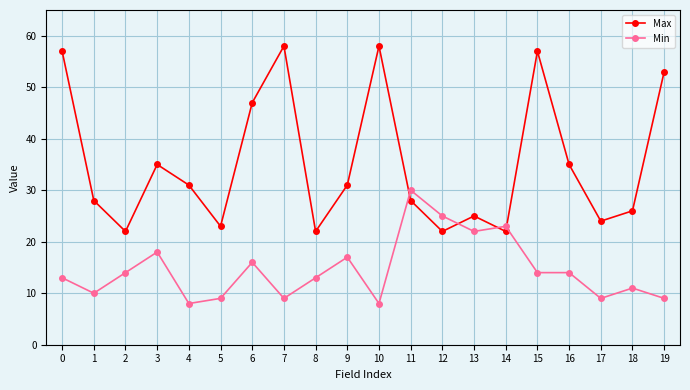

What is the total value across all series at 4?

39